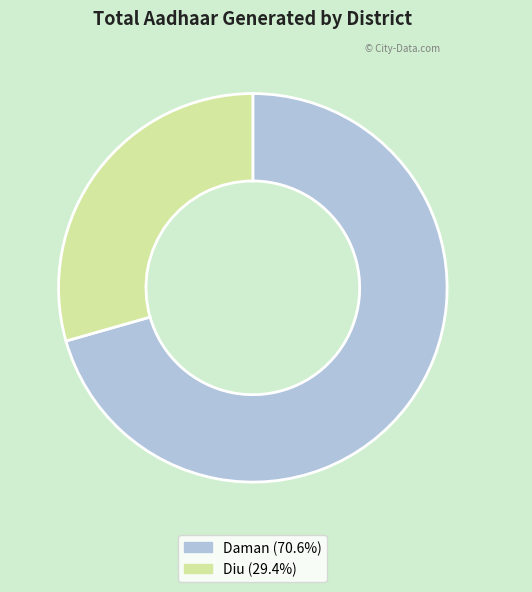

True or false: Diu accounts for 29% of the total.

True